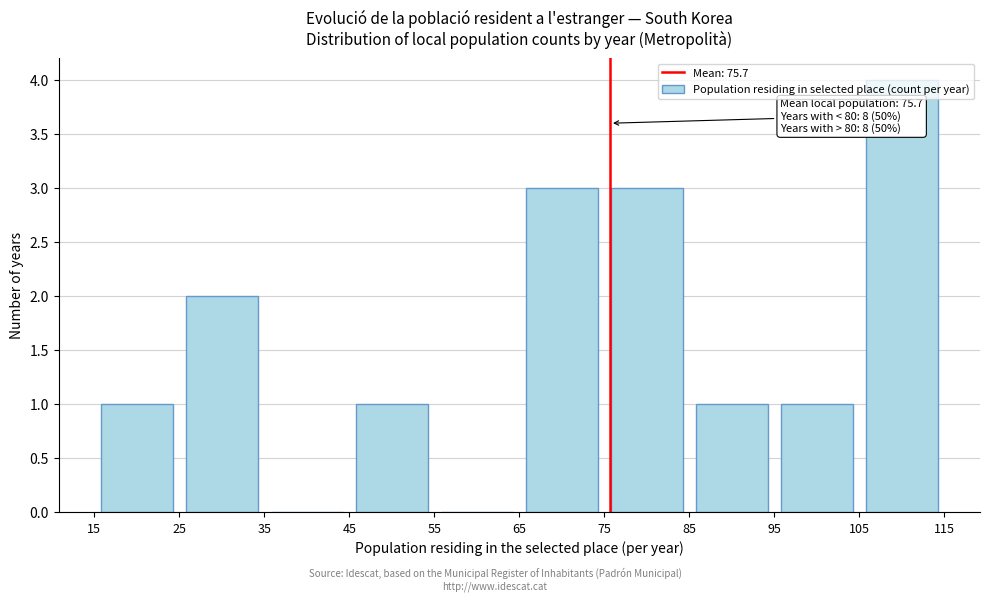

Over which range of the x-axis is the bar tallest?

105 to 115